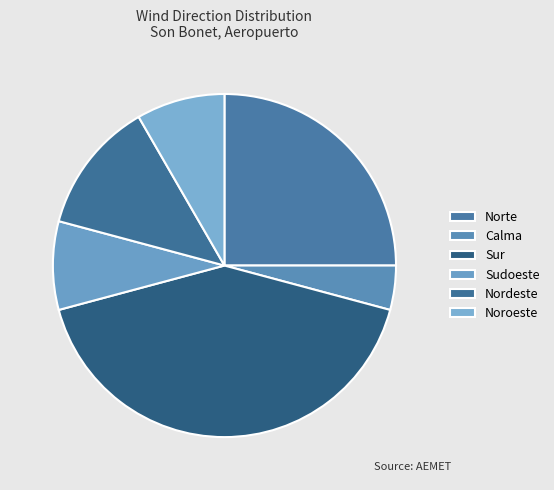

Does Noroeste account for over 50% of the chart?

No